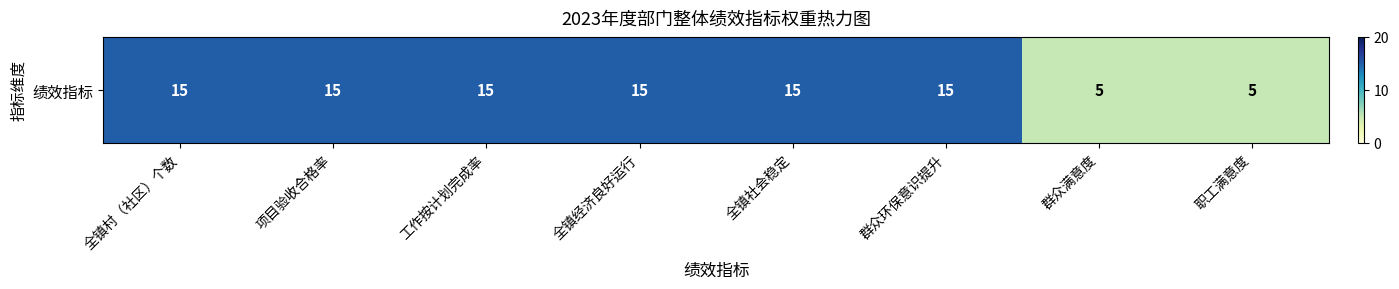

What is the ratio of the value at 工作按计划完成率 to the value at 职工满意度?

3.0